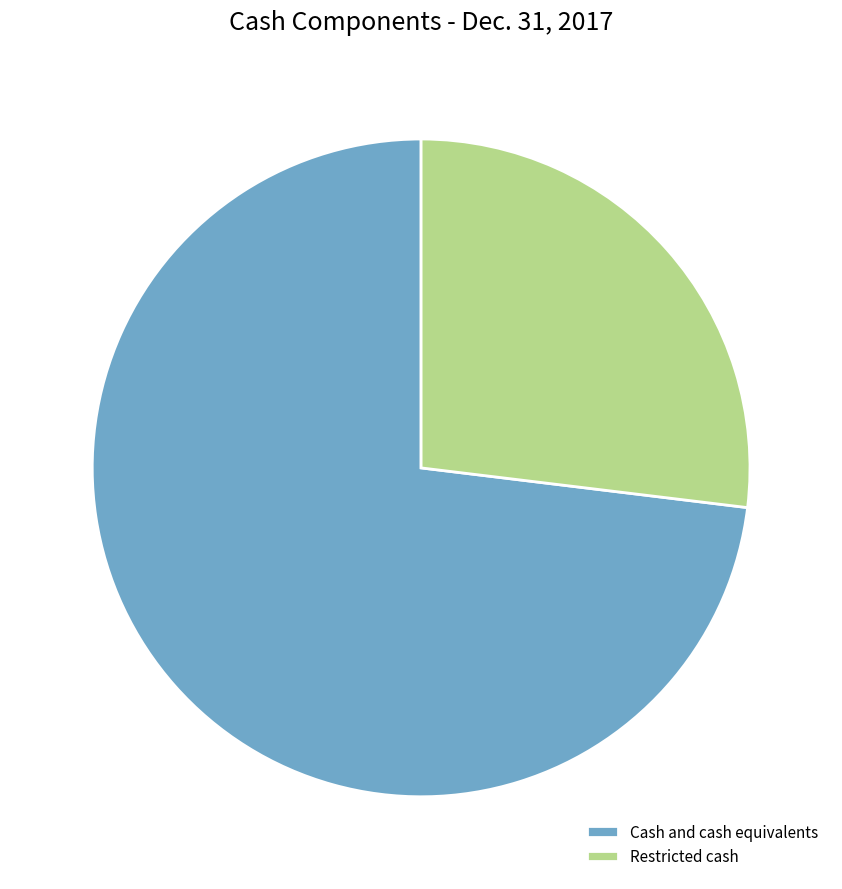

Which has a higher value, Restricted cash or Cash and cash equivalents?

Cash and cash equivalents